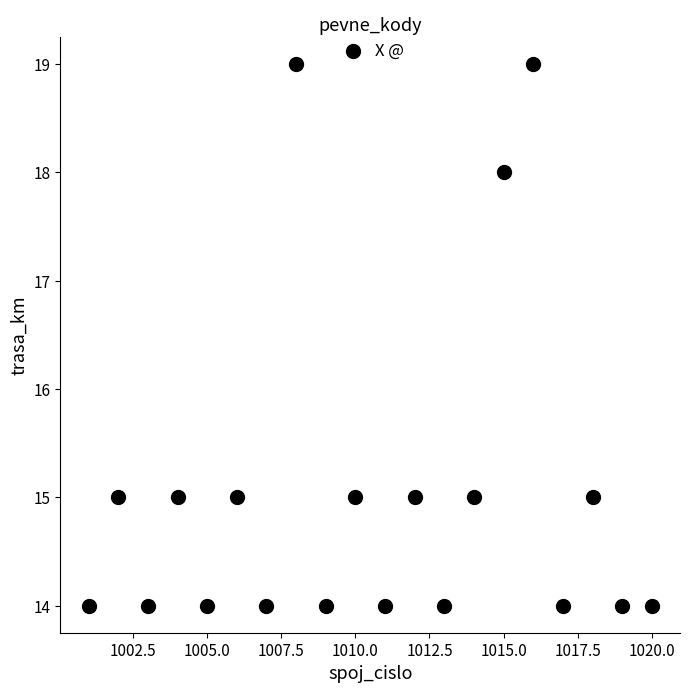

What is the range of Y values (max minus min)?

5